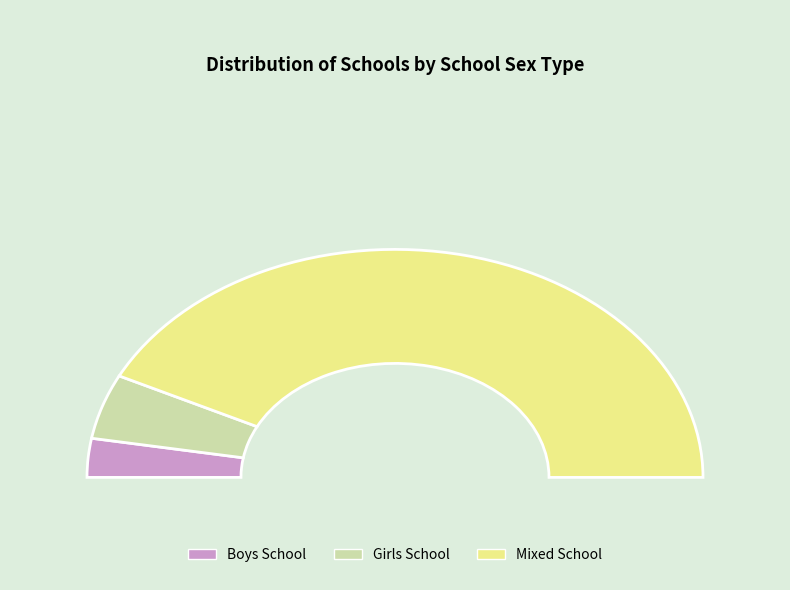

Between Girls School and Mixed School, which is larger?

Mixed School